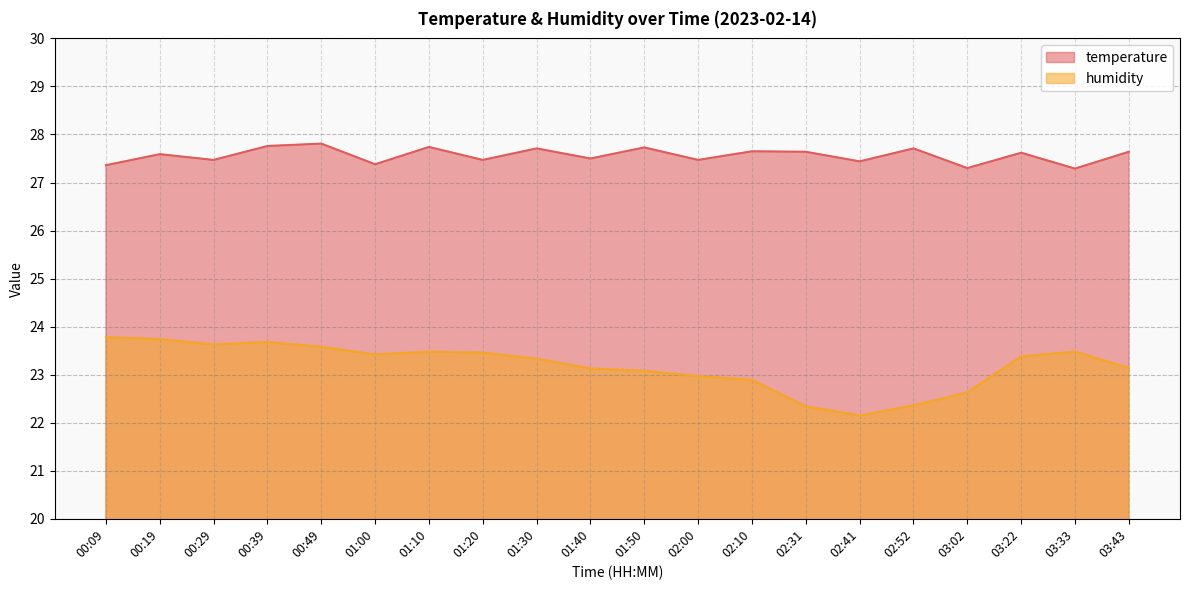

What is the sum of the humidity values at 03:22 and 01:00?

46.8